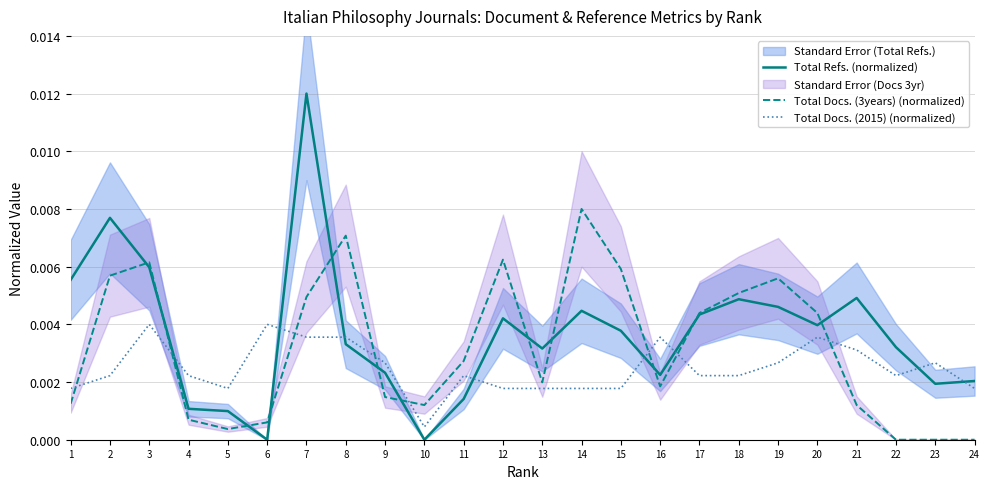

Reading right to left, list all the values displayed in this chart.

Total Refs. (normalized): 24=0.0	23=0.0	22=0.0	21=0.0	20=0.0	19=0.0	18=0.0	17=0.0	16=0.0	15=0.0	14=0.0	13=0.0	12=0.0	11=0.0	10=0.0	9=0.0	8=0.0	7=0.0	6=0.0	5=0.0	4=0.0	3=0.0	2=0.0	1=0.0
Total Docs. (3years) (normalized): 24=0.0	23=0.0	22=0.0	21=0.0	20=0.0	19=0.0	18=0.0	17=0.0	16=0.0	15=0.0	14=0.0	13=0.0	12=0.0	11=0.0	10=0.0	9=0.0	8=0.0	7=0.0	6=0.0	5=0.0	4=0.0	3=0.0	2=0.0	1=0.0
Total Docs. (2015) (normalized): 24=0.0	23=0.0	22=0.0	21=0.0	20=0.0	19=0.0	18=0.0	17=0.0	16=0.0	15=0.0	14=0.0	13=0.0	12=0.0	11=0.0	10=0.0	9=0.0	8=0.0	7=0.0	6=0.0	5=0.0	4=0.0	3=0.0	2=0.0	1=0.0